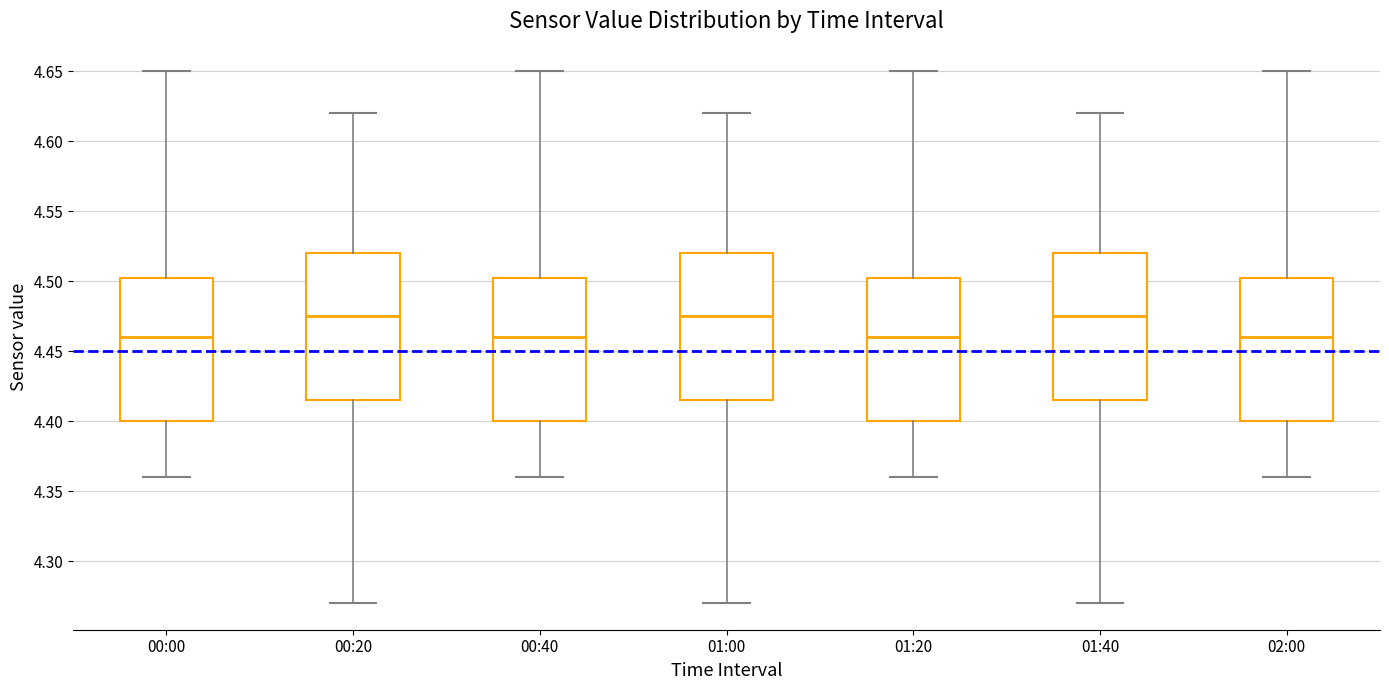

Reading left to right, transcribe this box plot: for each box, give where its median line is, the range the box spans, and where its two whiskers end, as read against the y-axis. The values are not printed on the chart, so give them approximately, as read against the axis.

00:00: median 4.460, box 4.400 to 4.505, whiskers 4.360 to 4.650
00:20: median 4.475, box 4.415 to 4.520, whiskers 4.270 to 4.620
00:40: median 4.460, box 4.400 to 4.505, whiskers 4.360 to 4.650
01:00: median 4.475, box 4.415 to 4.520, whiskers 4.270 to 4.620
01:20: median 4.460, box 4.400 to 4.505, whiskers 4.360 to 4.650
01:40: median 4.475, box 4.415 to 4.520, whiskers 4.270 to 4.620
02:00: median 4.460, box 4.400 to 4.505, whiskers 4.360 to 4.650